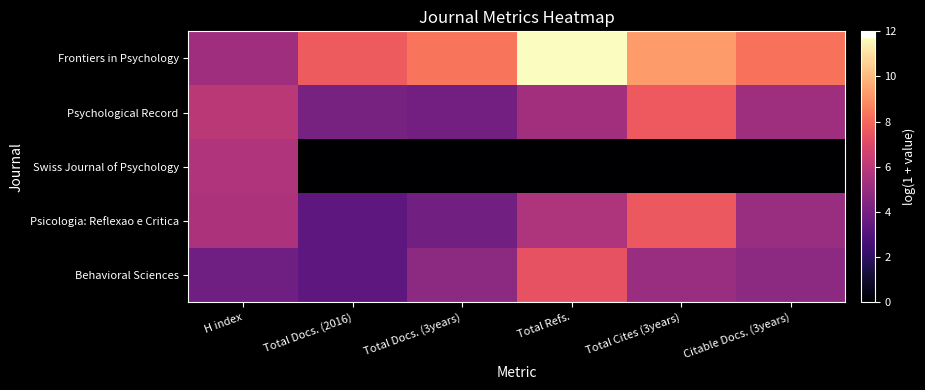

Reading left to right, list all the values displayed in this chart.

Frontiers in Psychology: H index=5.2	Total Docs. (2016)=7.6	Total Docs. (3years)=8.3	Total Refs.=11.7	Total Cites (3years)=9.3	Citable Docs. (3years)=8.2
Psychological Record: H index=6.0	Total Docs. (2016)=4.1	Total Docs. (3years)=4.0	Total Refs.=5.3	Total Cites (3years)=7.6	Citable Docs. (3years)=5.2
Swiss Journal of Psychology: H index=5.7	Total Docs. (2016)=0.0	Total Docs. (3years)=0.0	Total Refs.=0.0	Total Cites (3years)=0.0	Citable Docs. (3years)=0.0
Psicologia: Reflexao e Critica: H index=5.6	Total Docs. (2016)=3.4	Total Docs. (3years)=3.9	Total Refs.=5.6	Total Cites (3years)=7.6	Citable Docs. (3years)=5.0
Behavioral Sciences: H index=3.9	Total Docs. (2016)=3.3	Total Docs. (3years)=4.7	Total Refs.=7.4	Total Cites (3years)=5.0	Citable Docs. (3years)=4.7